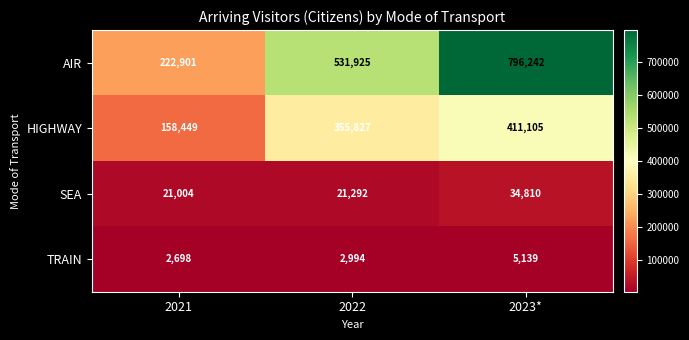

Count the number of categories in the chart.

3